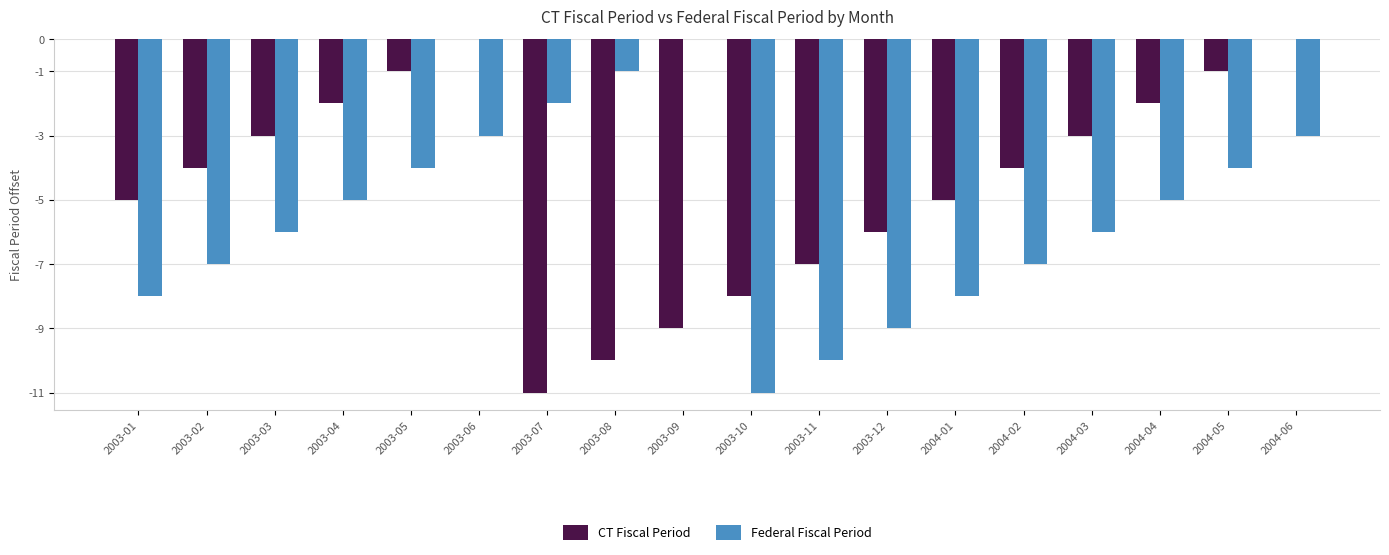

What is the sum of the Federal Fiscal Period values at 2003-11 and 2003-04?

-15